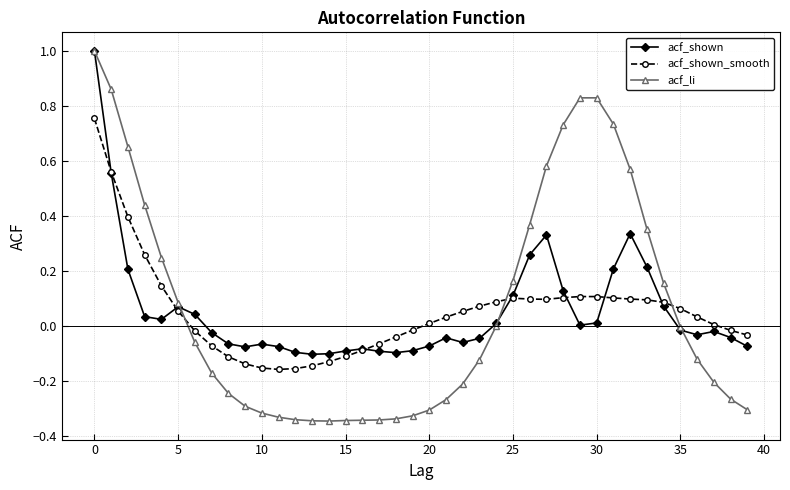

Which series has the largest range (max minus min)?

acf_li